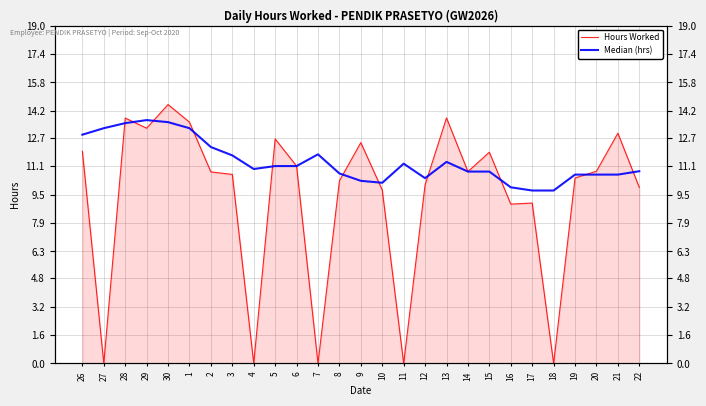

At how many categories does at least one series exceed 8?

27